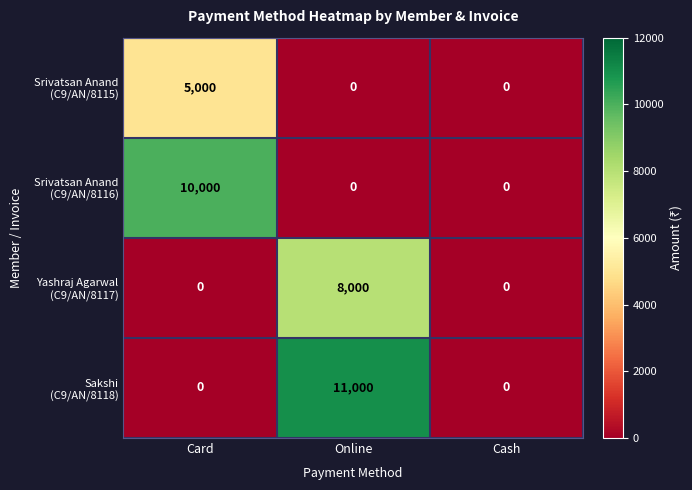

What is the total value across all series at Card?

15000